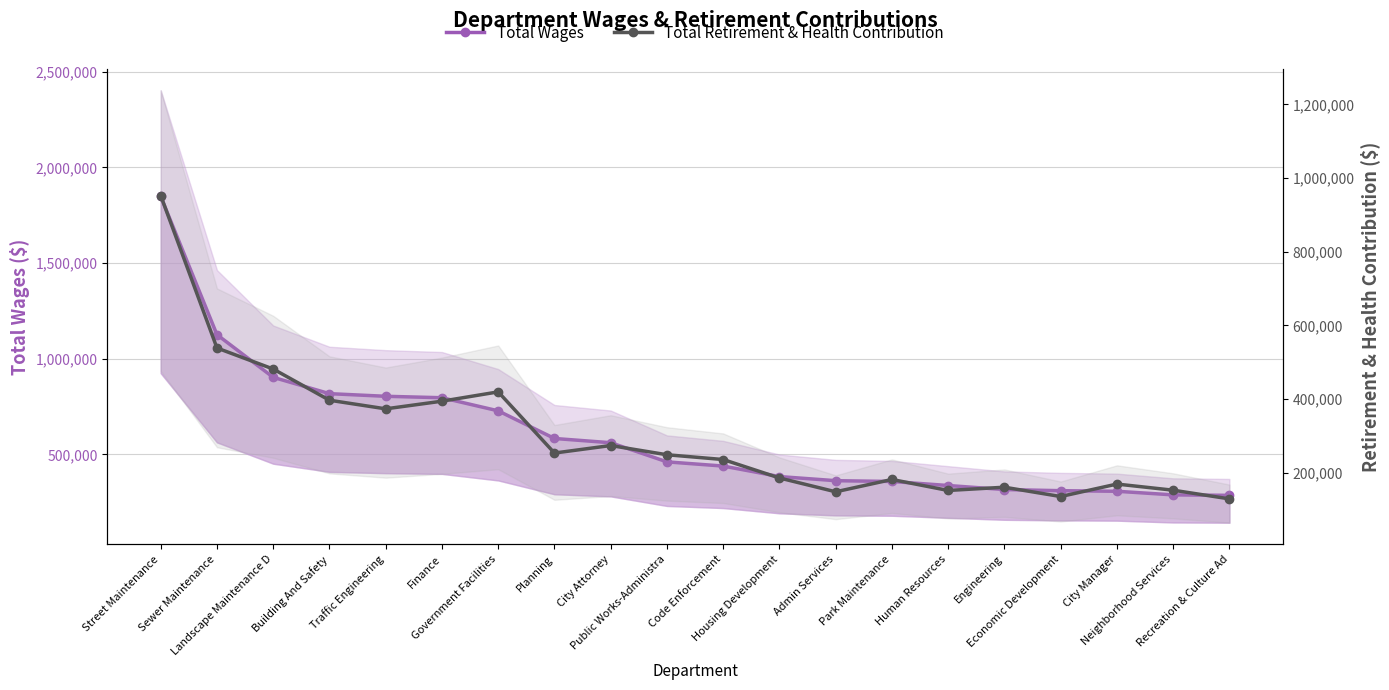

True or false: Total Retirement & Health Contribution and Total Wages cross at least once.

False